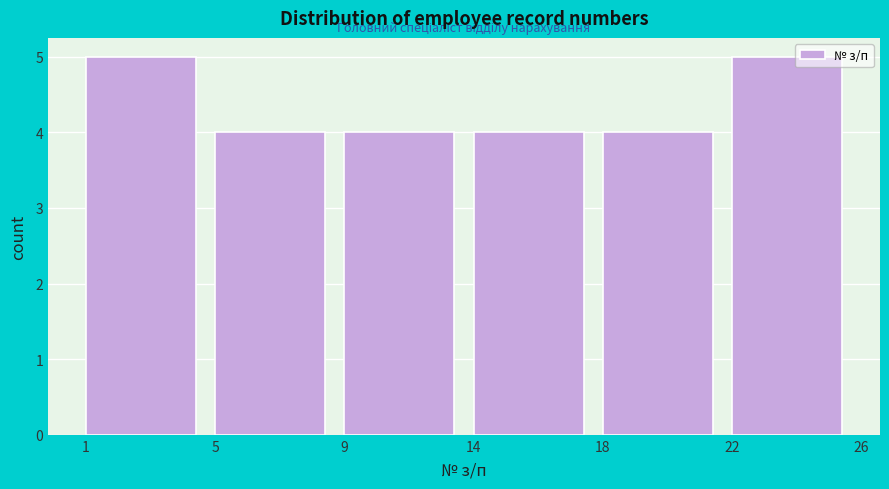

Reading left to right, what are all the values shown in this chart?

1=5	5=4	9=4	14=4	18=4	22=5